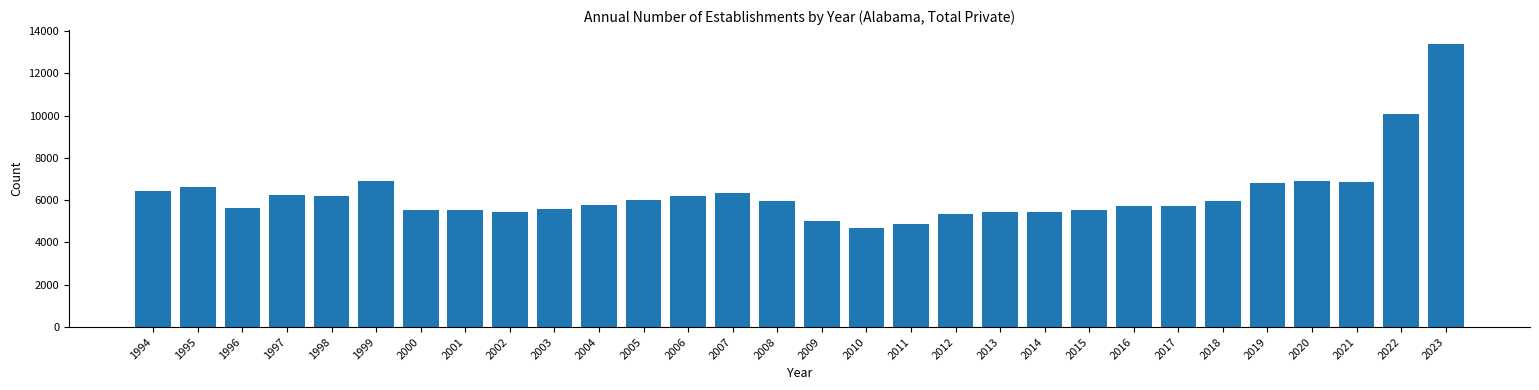

What is the value of the 25th bar from the left?

5971